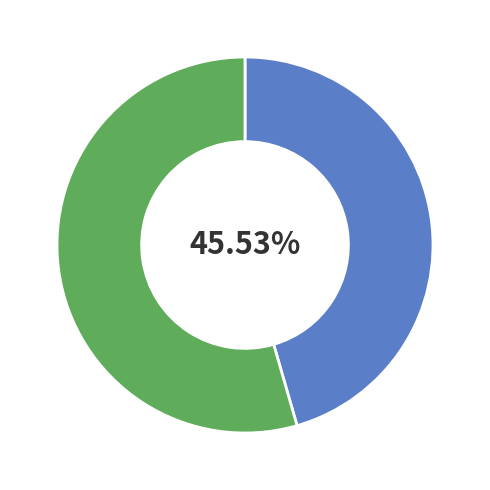

Is there any slice that represents more than half of the pie?

Yes